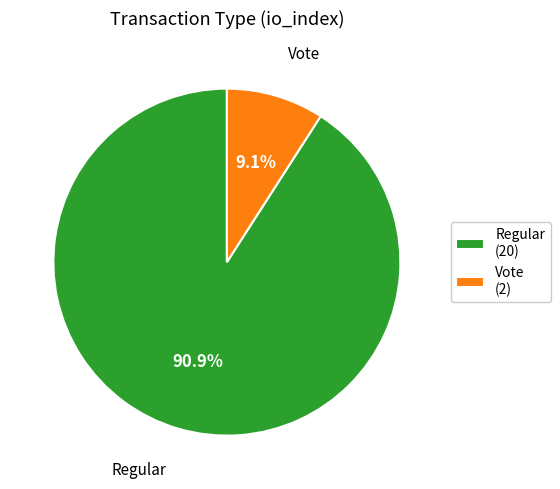

What is the ratio of the value at Regular to the value at Vote?

10.0